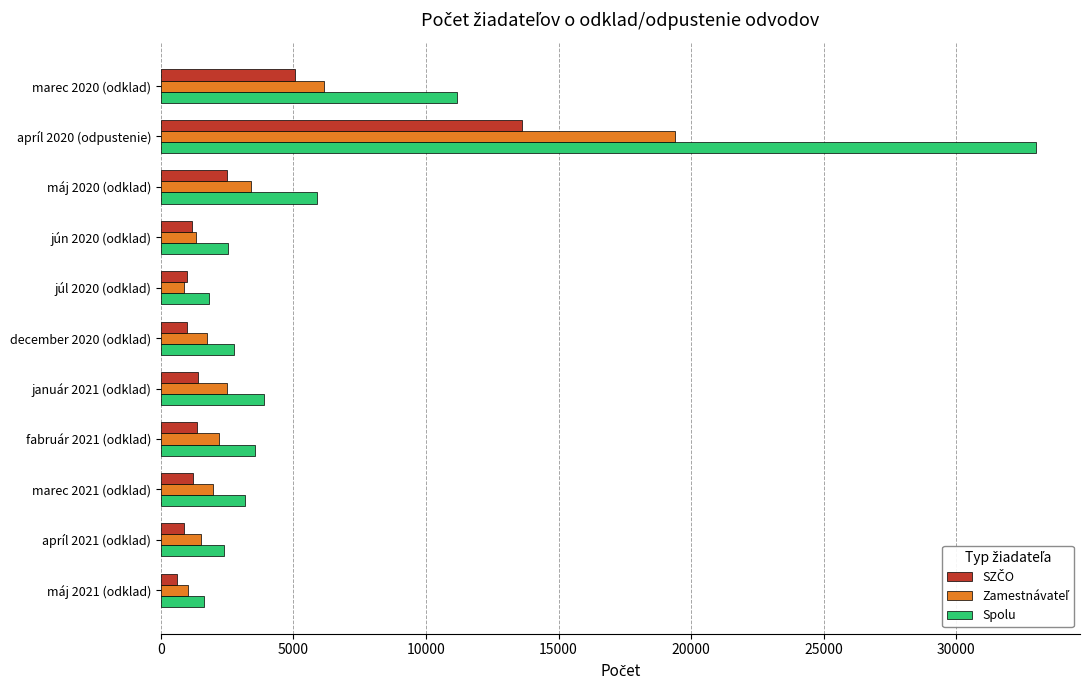

Which series has the largest range (max minus min)?

Spolu